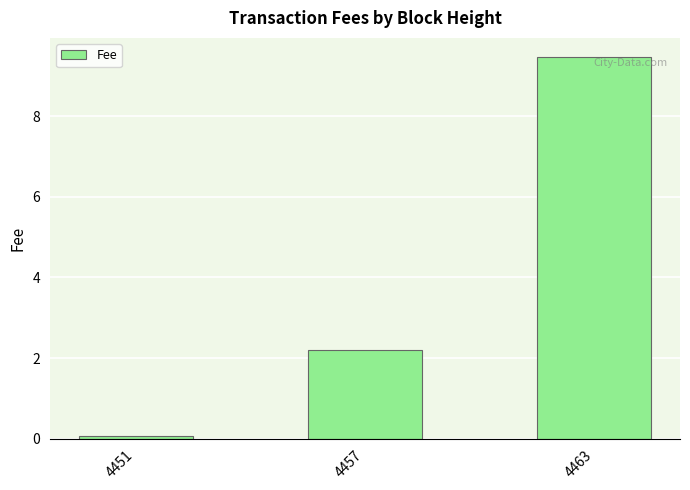

What is the difference between the maximum and minimum values?

9.4